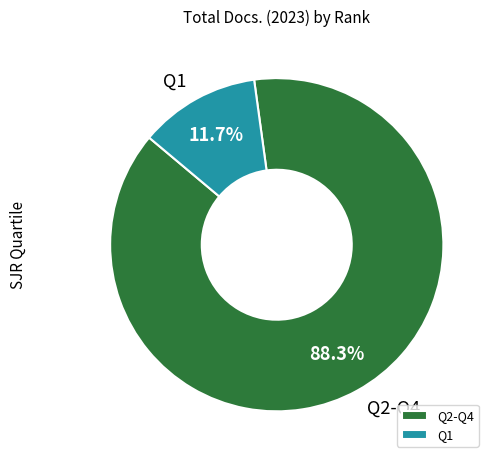

What is the smallest slice in the pie chart?

Q1